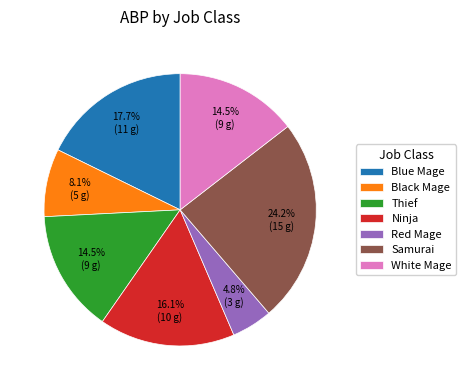

What is the largest slice in the pie chart?

Samurai